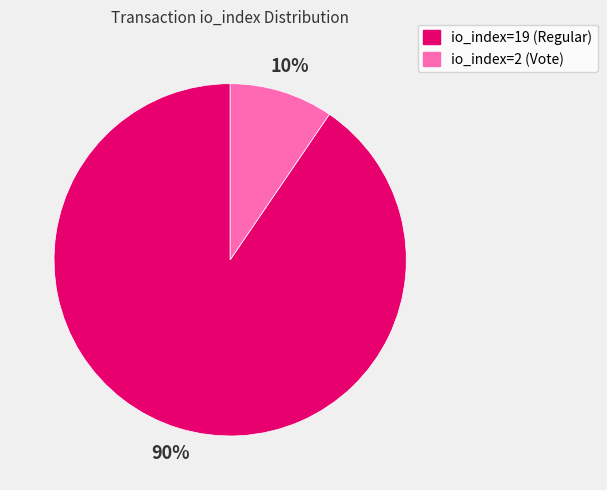

Which slice is the smallest?

io_index=2 (Vote)